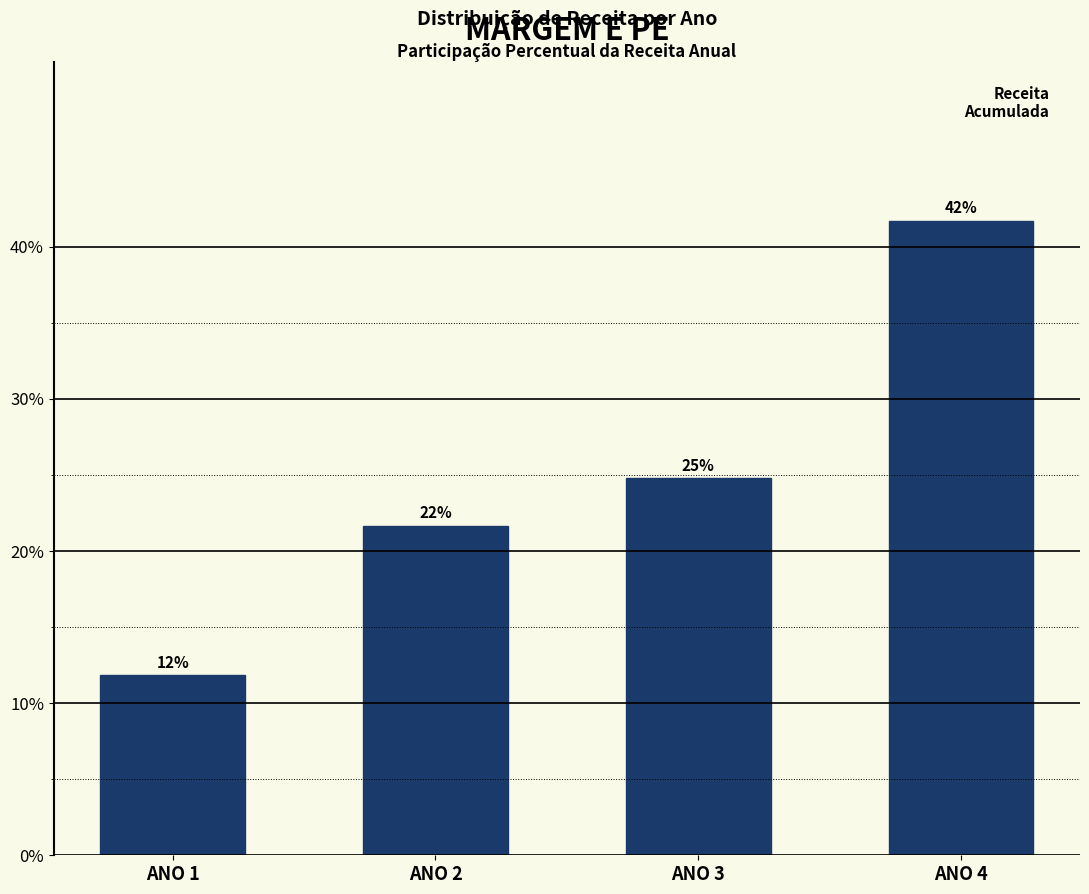

How many bars are there in total?

4